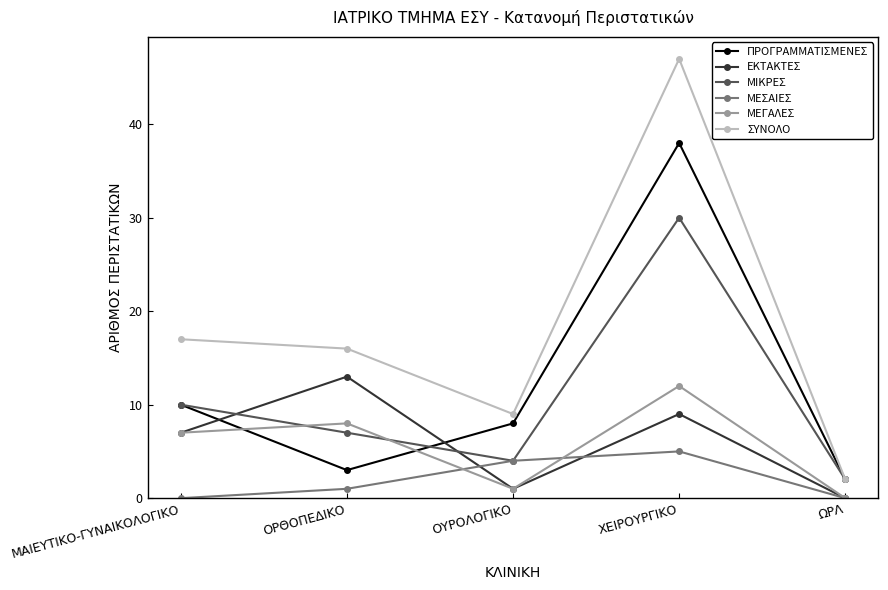

At which category does ΜΙΚΡΕΣ reach its first local valley?

ΟΥΡΟΛΟΓΙΚΟ